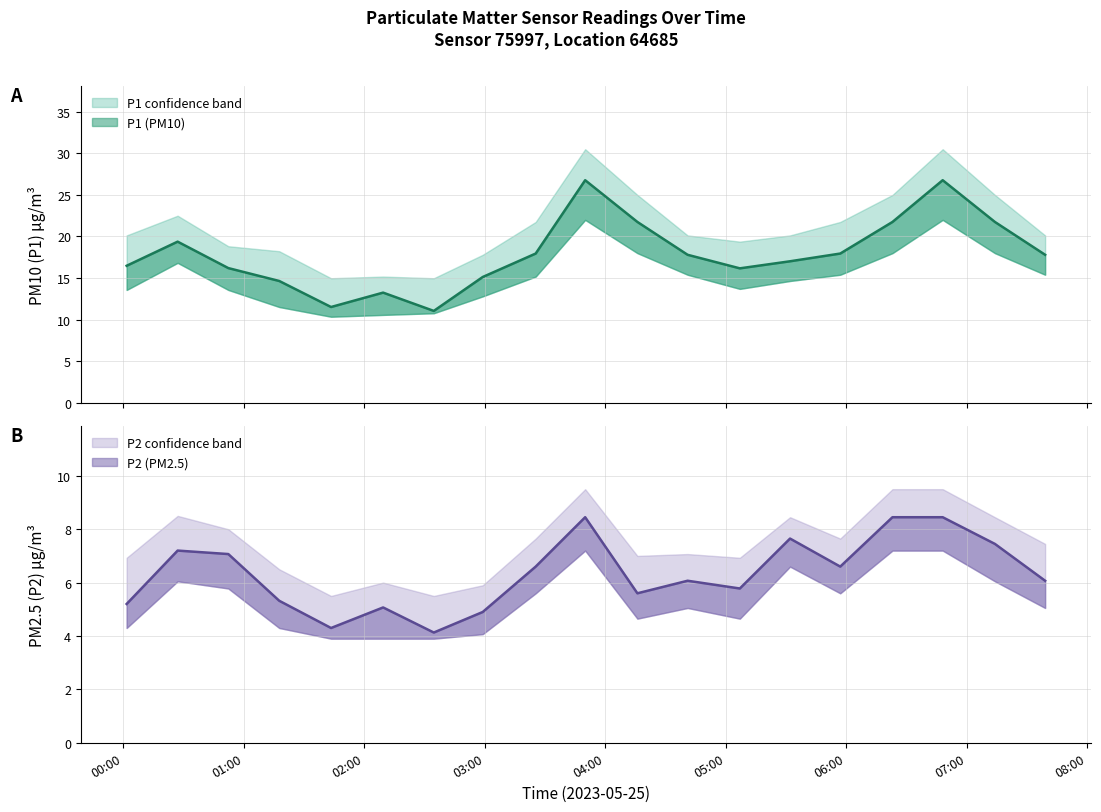

Which series changed the most between 04:41 and 07:14?

P1_upper